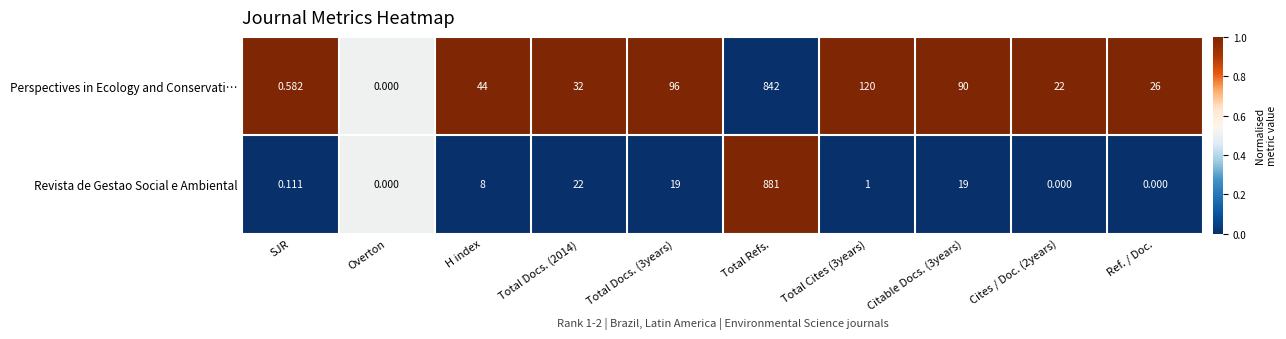

At which label does Revista de Gestao Social e Ambiental reach its peak?

Total Refs.